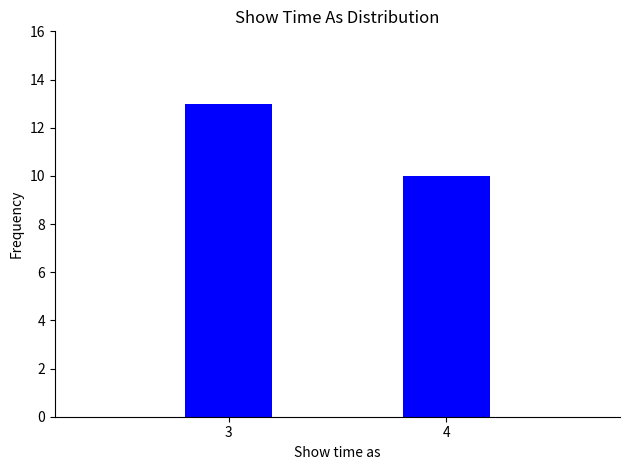

Reading left to right, extract all data points from this chart.

13	10